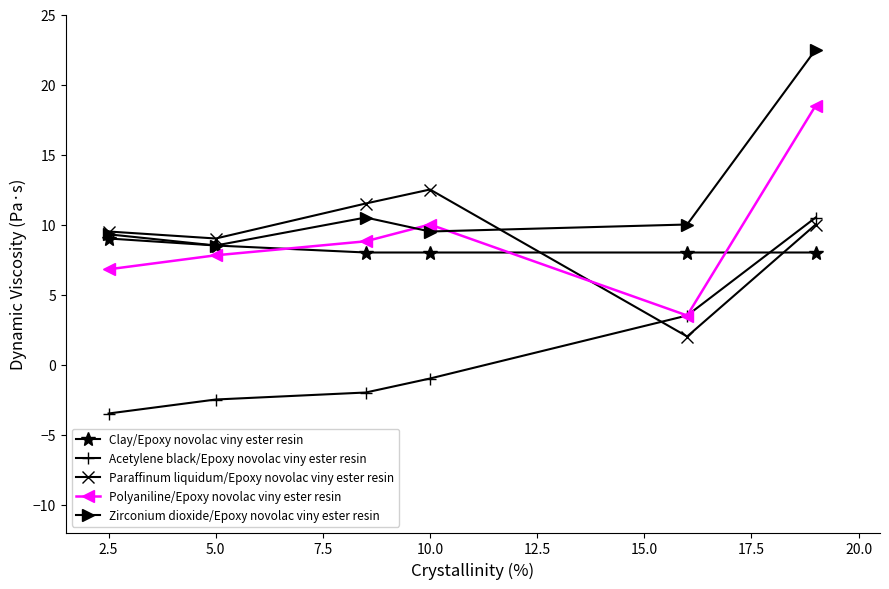

True or false: Paraffinum liquidum/Epoxy novolac viny ester resin has more than 0 points higher than both neighbors.

True